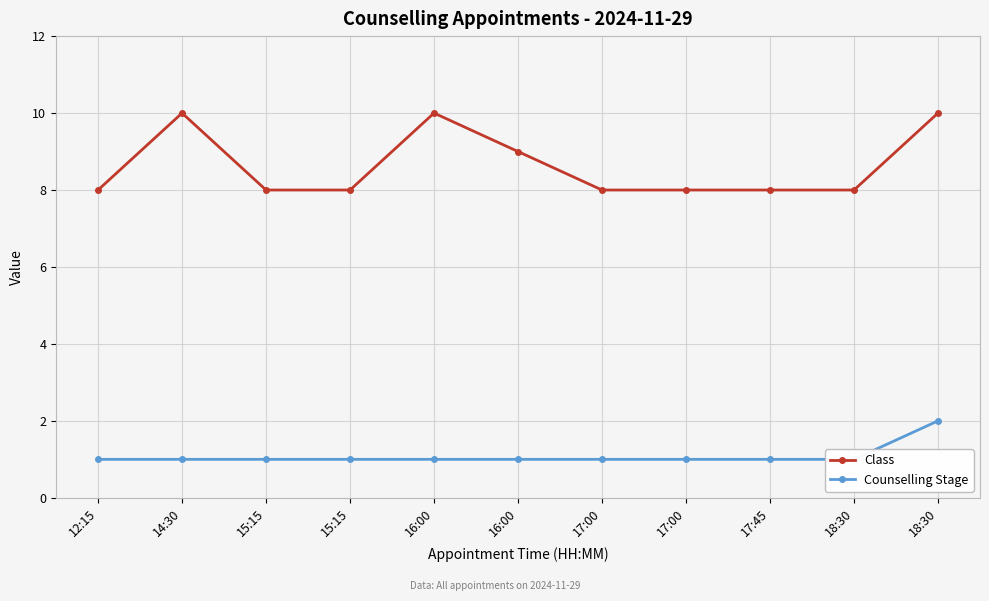

True or false: Class and Counselling Stage cross at least once.

False